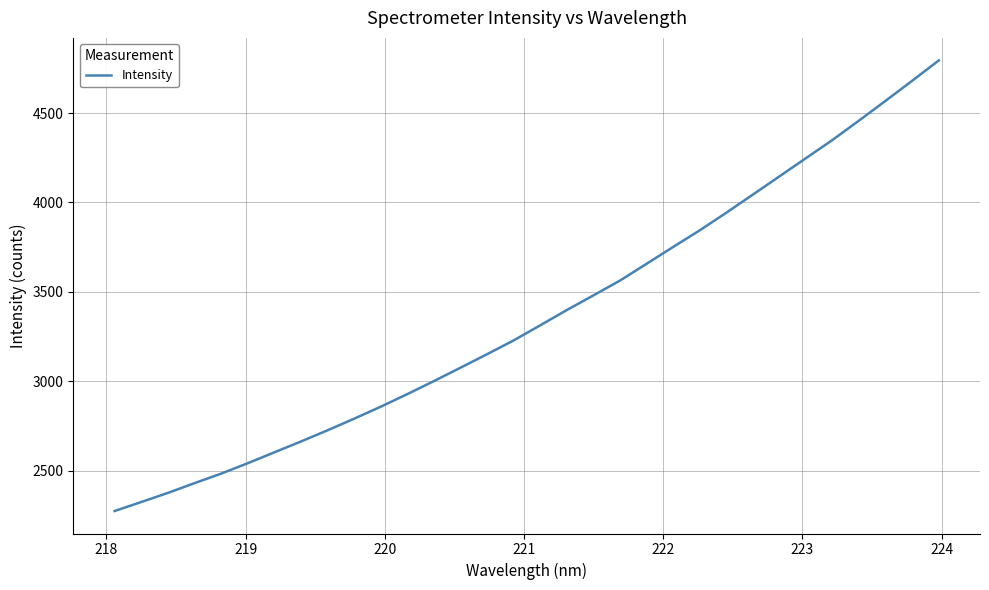

What is the difference between the maximum and minimum values?

2520.0